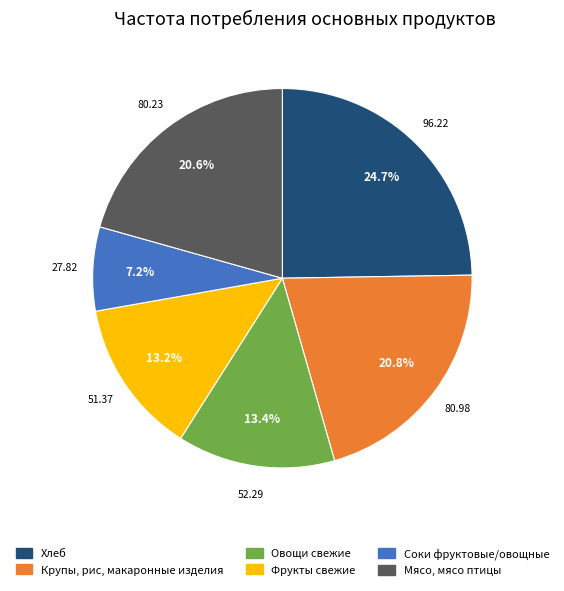

How many segments does this pie chart have?

6